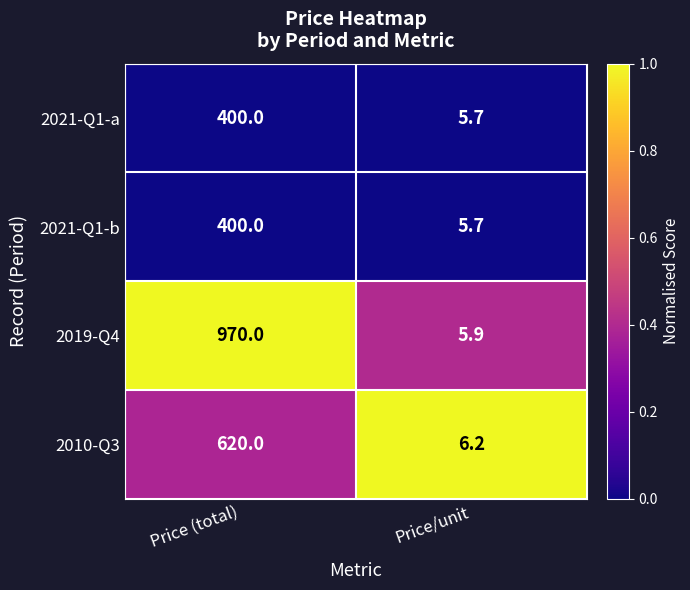

Reading left to right, transcribe all the data shown in this chart.

2021-Q1-a: 400.0	5.7
2021-Q1-b: 400.0	5.7
2019-Q4: 970.0	5.9
2010-Q3: 620.0	6.2